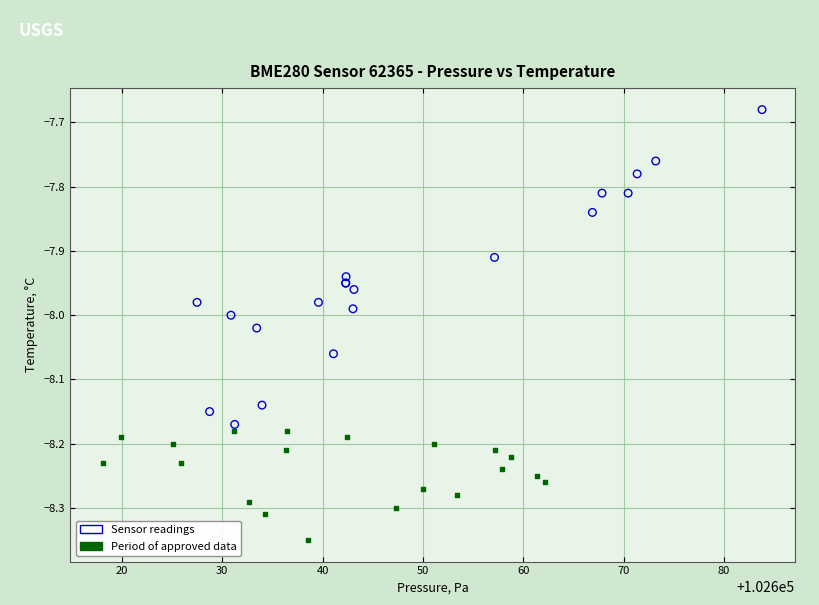

Which series has the largest Y range (max minus min)?

Sensor readings